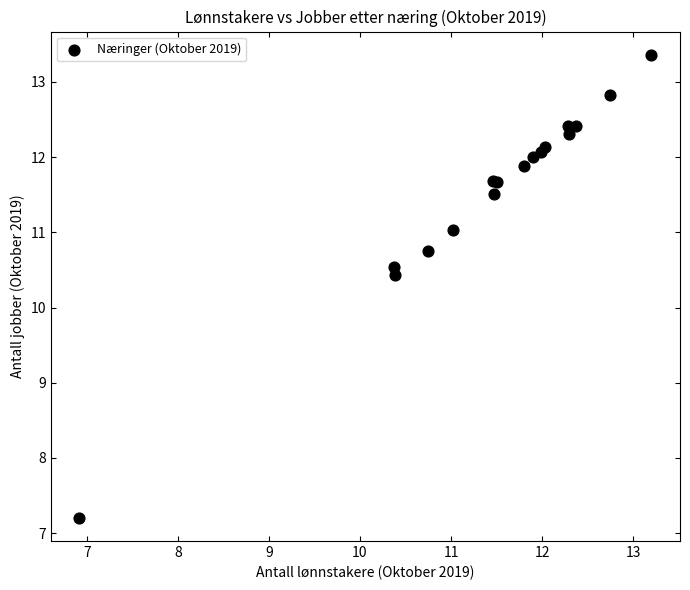

What Y value in the scatter plot is closest to 10?

10.4